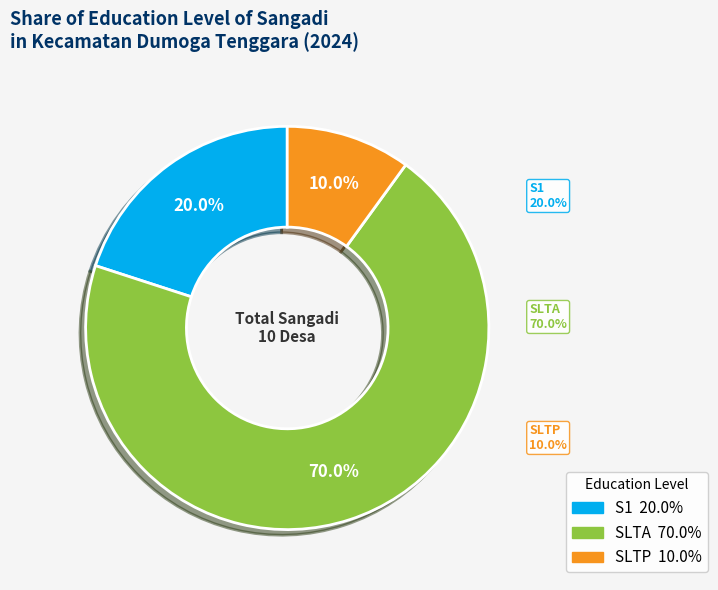

Rank the categories by value from lowest to highest.

SLTP, S1, SLTA